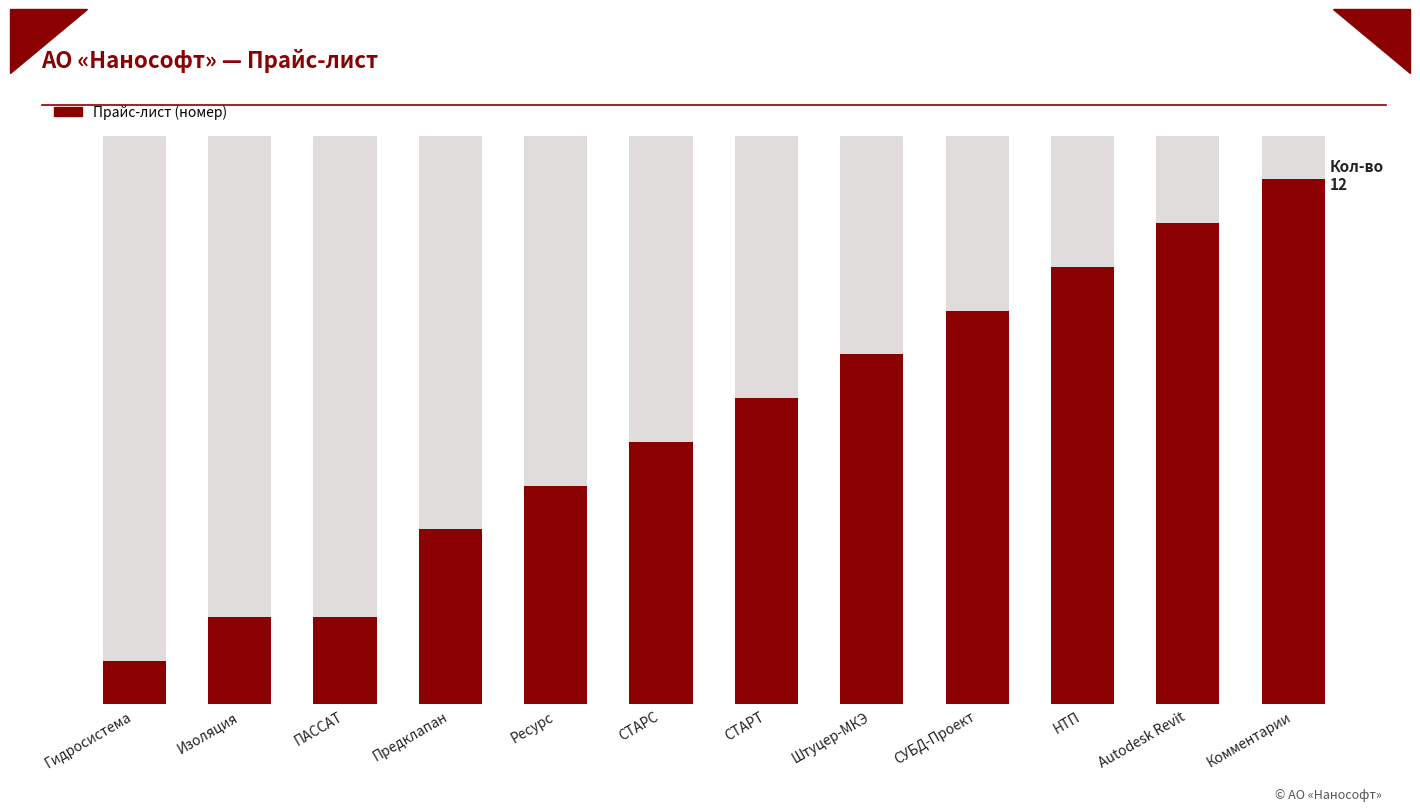

What is the label of the 8th bar from the right?

Ресурс